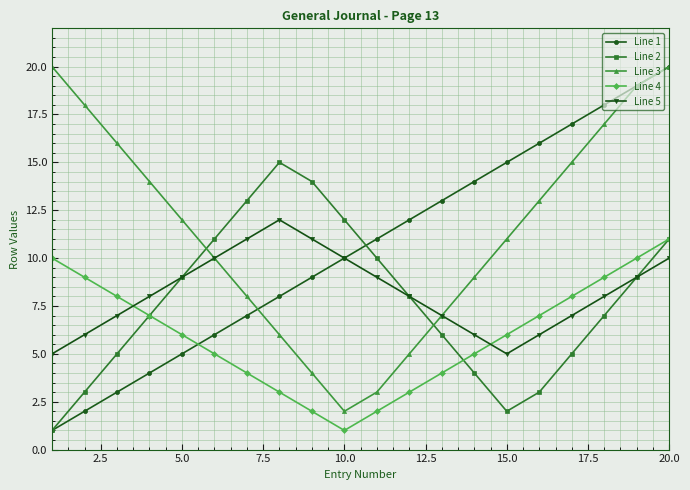

True or false: Line 1 has more than 0 interior local peaks.

False